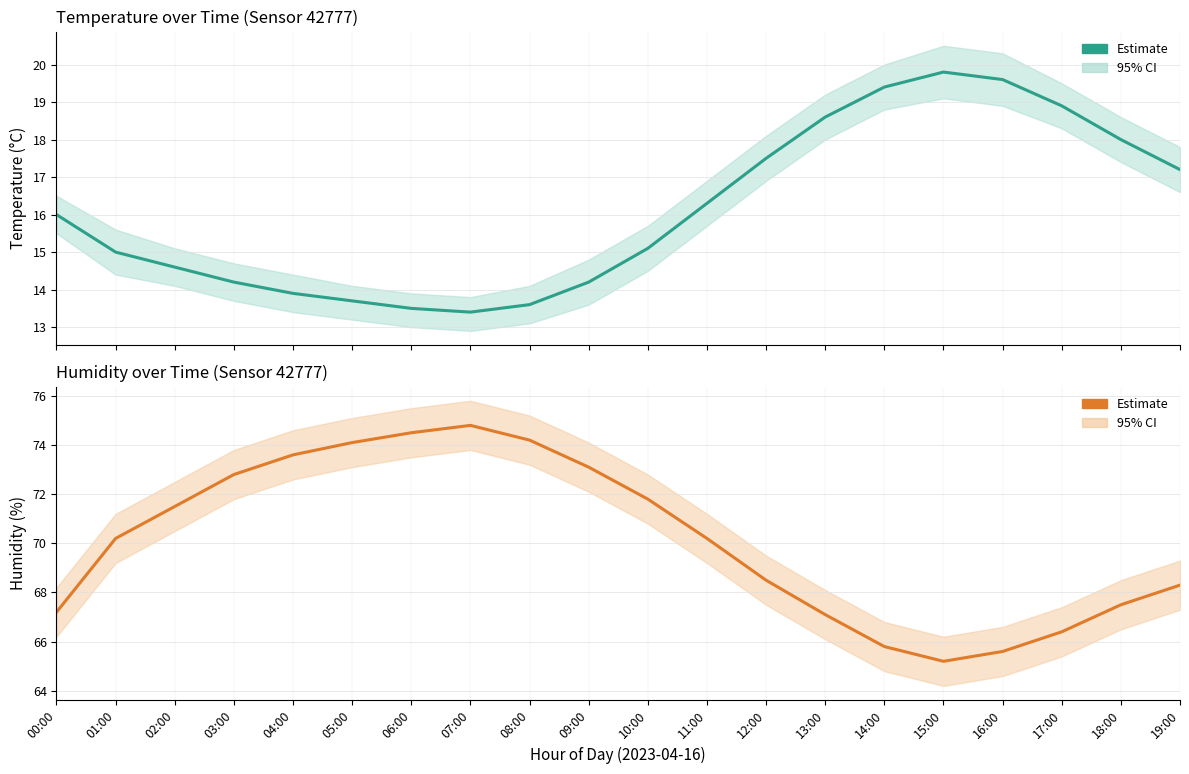

What is the average value of the Temperature estimate series?

16.1